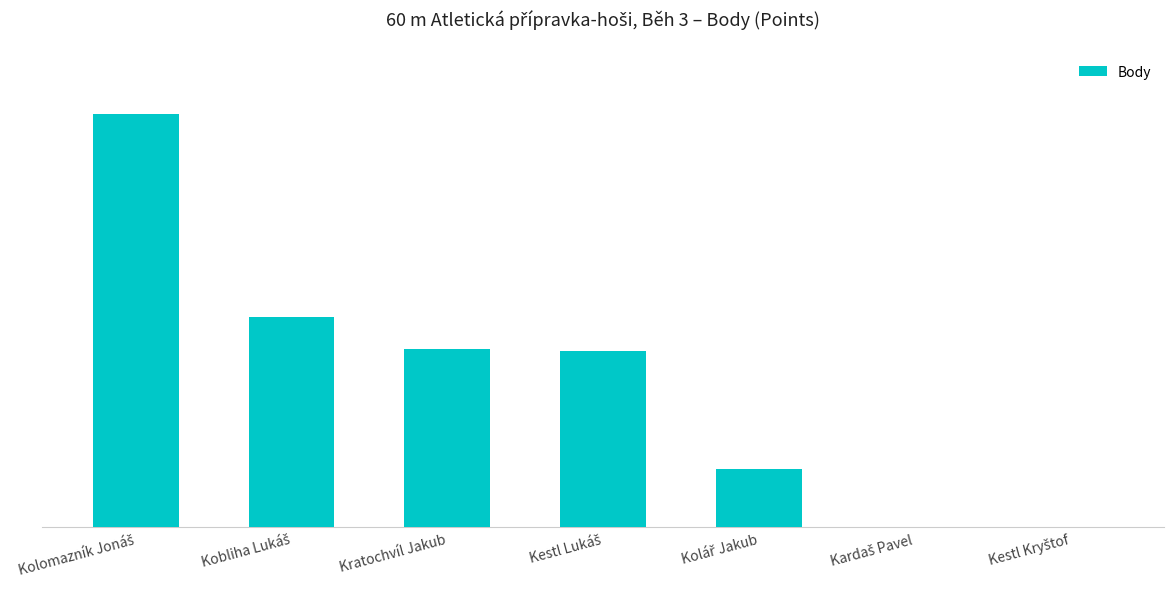

Is it true that the value at Kobliha Lukáš is 161?

False